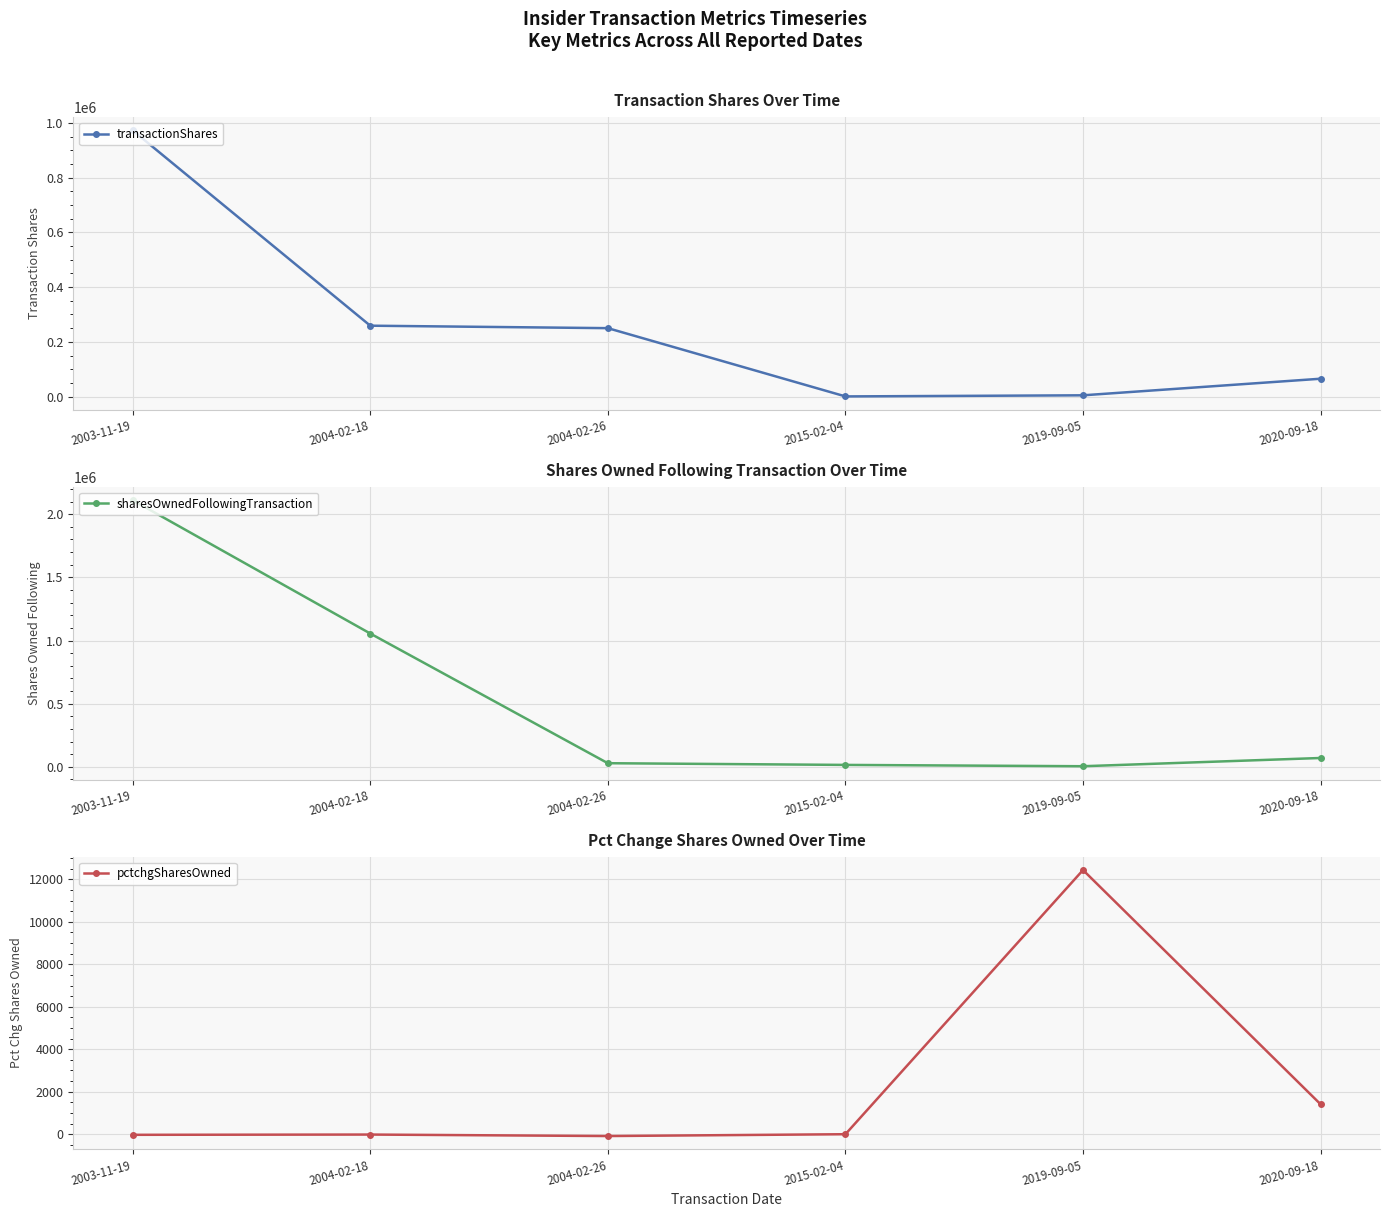

What is the total value across all series at 2004-02-18?

1314378